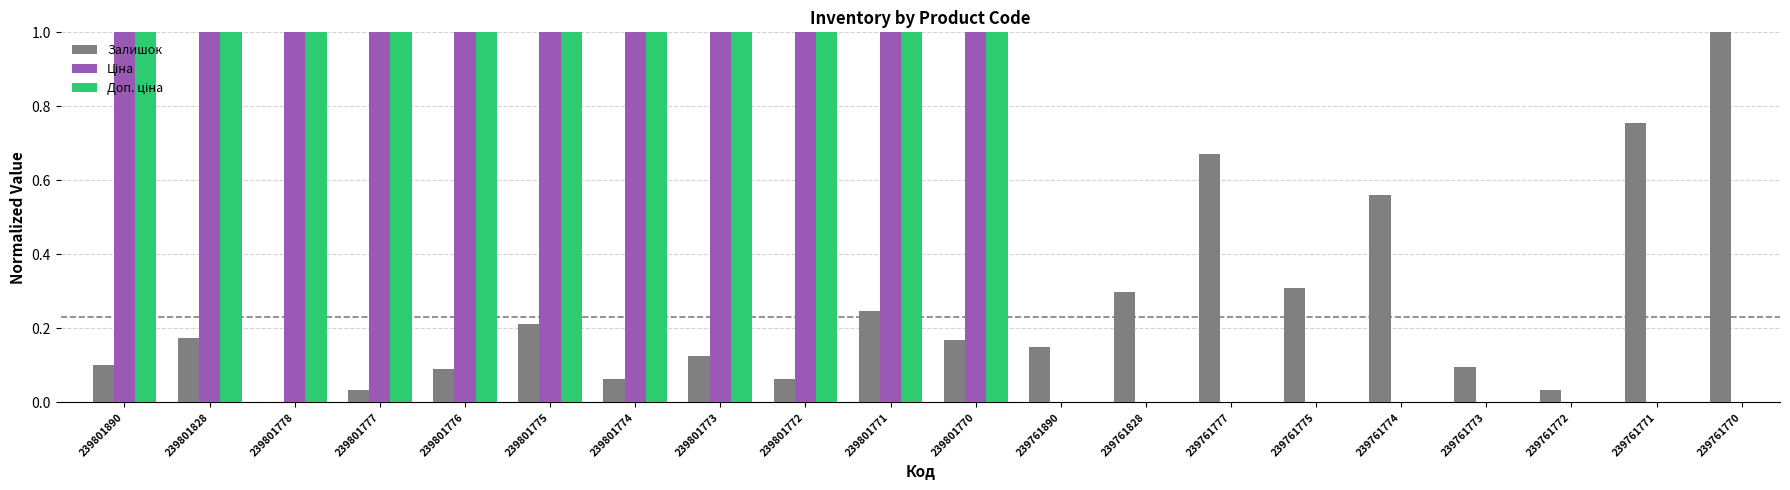

What is the total value across all series at 239801828?

2.2